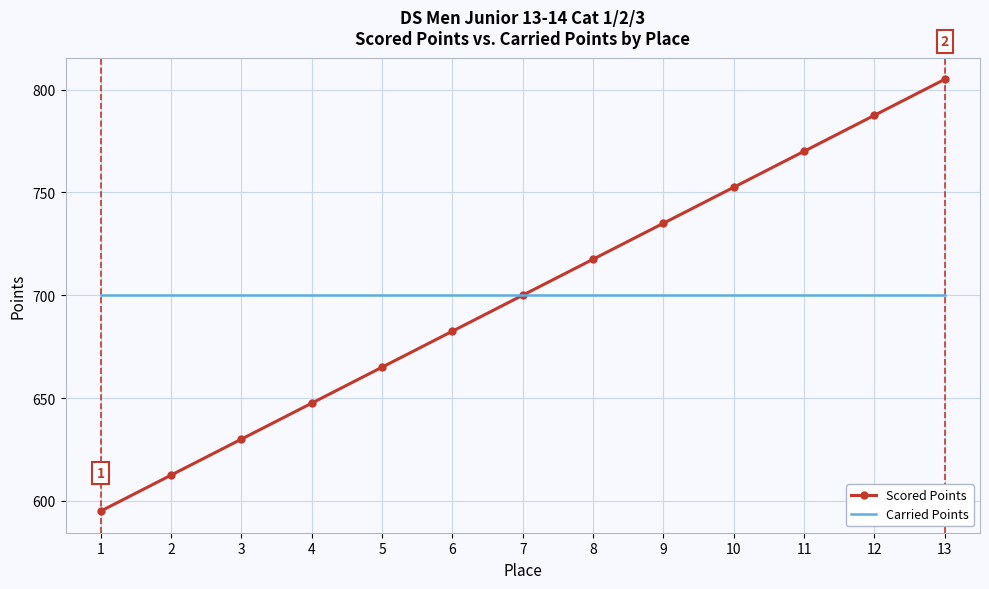

Which series has the largest range (max minus min)?

Scored Points